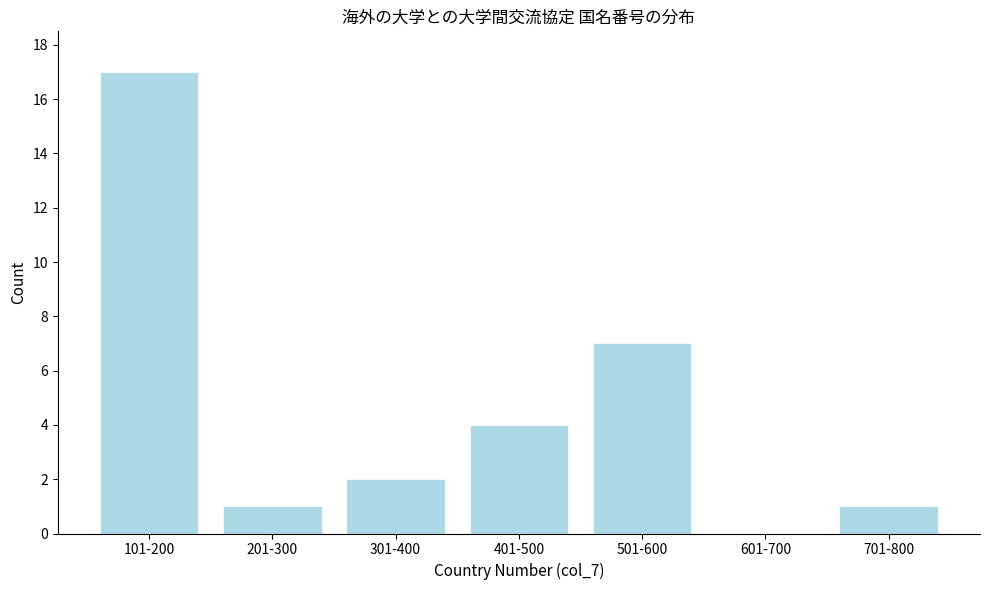

Reading right to left, extract all data points from this chart.

701-800=1	601-700=0	501-600=7	401-500=4	301-400=2	201-300=1	101-200=17